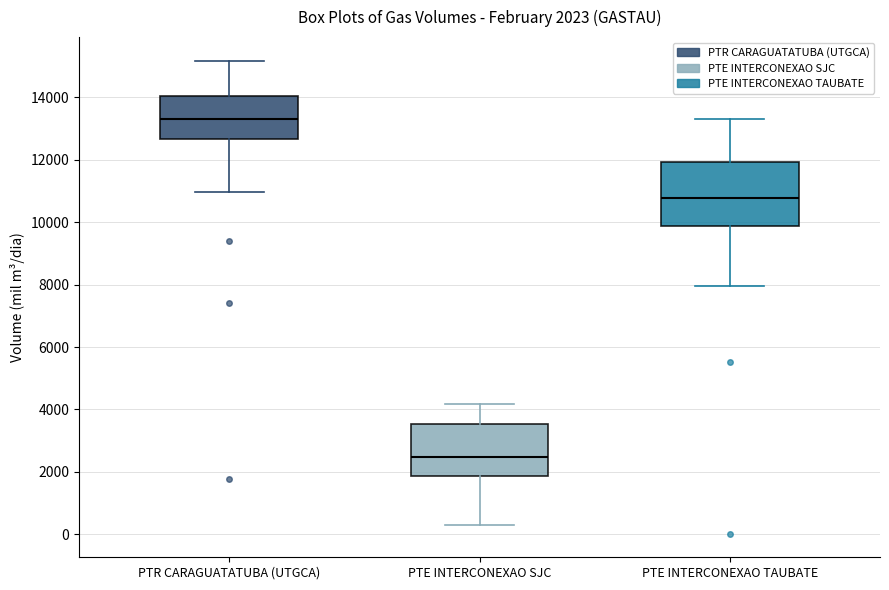

Which box's median line is the highest?

PTR CARAGUATATUBA (UTGCA)